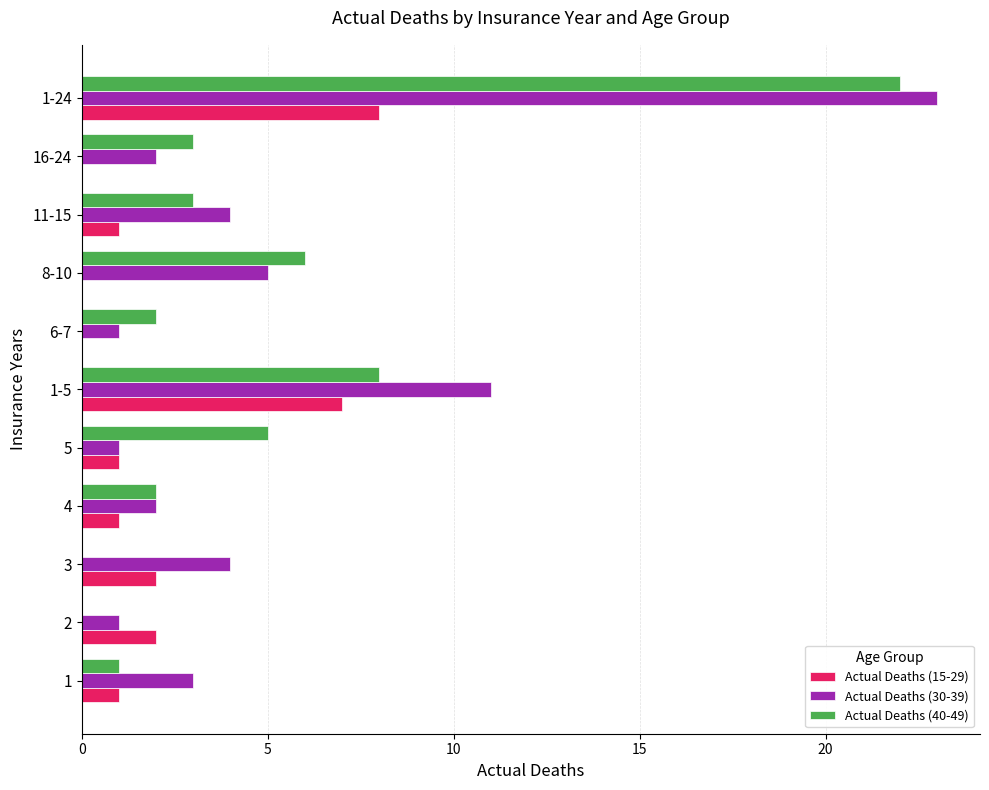

What is the highest value of the Actual Deaths (40-49) series?

22